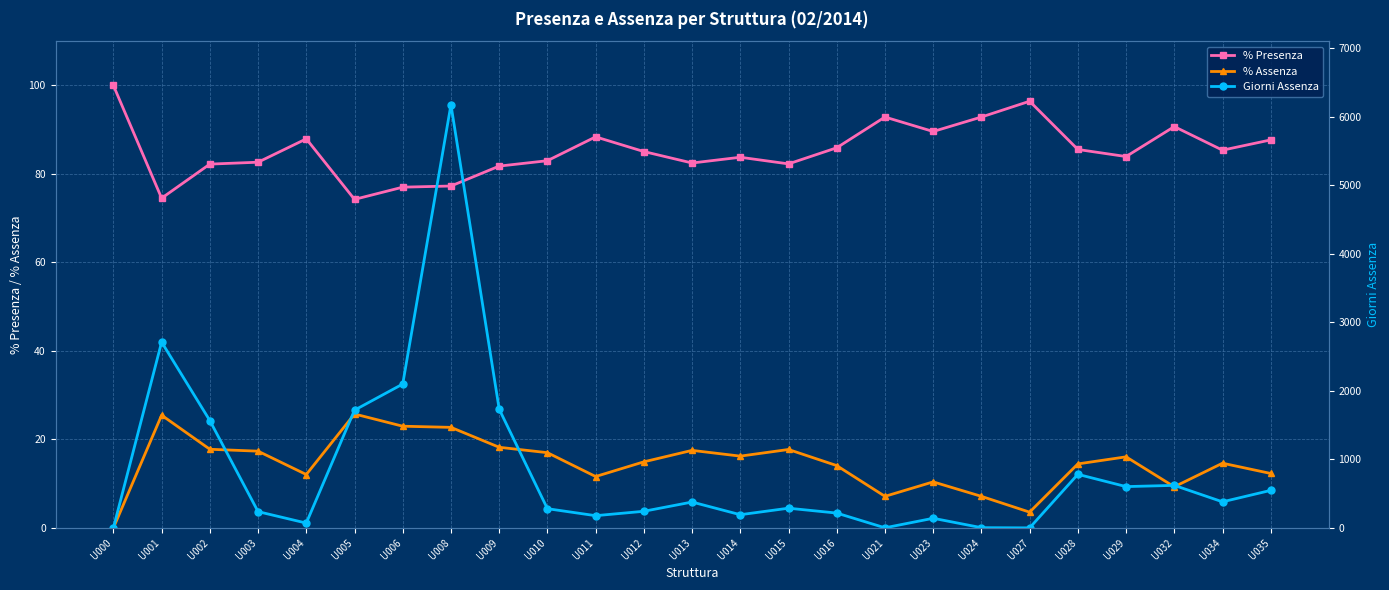

At which category is the sum across all series the highest?

U008